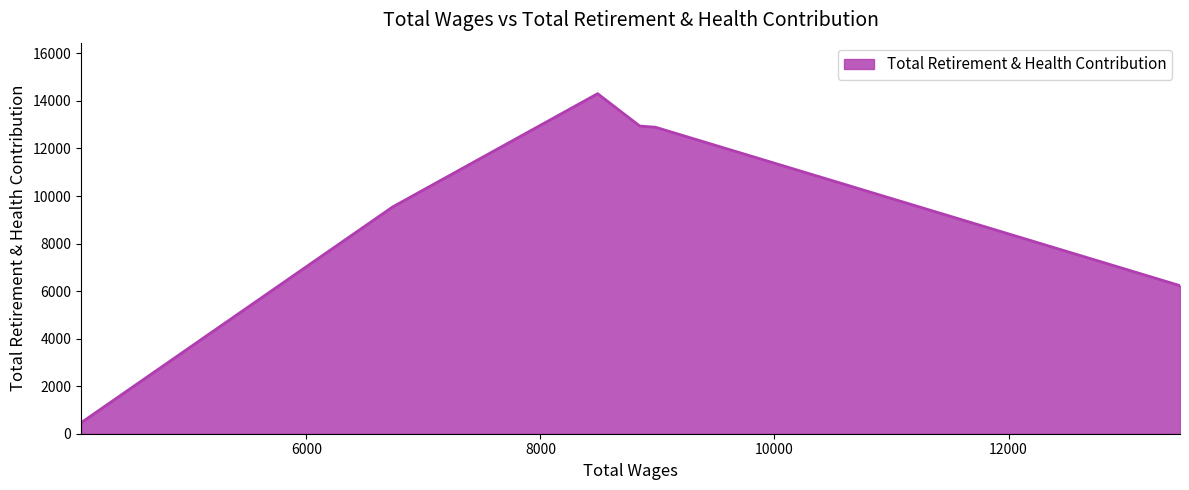

Does the chart display data point markers on the line(s)?

No